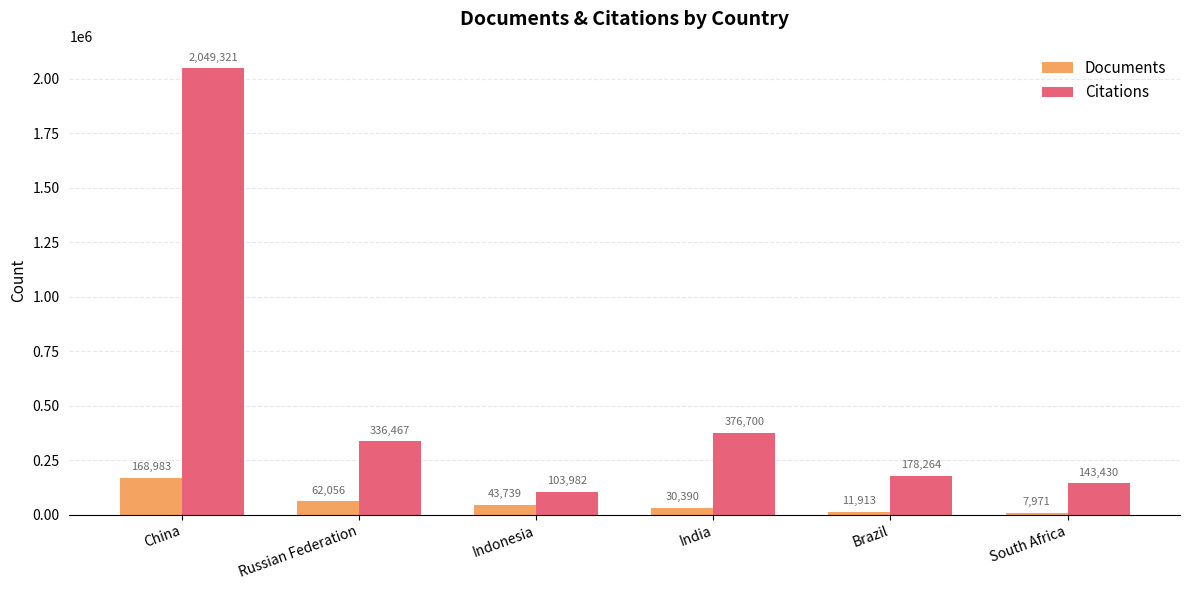

Is it true that Citations equals 178264 at Brazil?

True